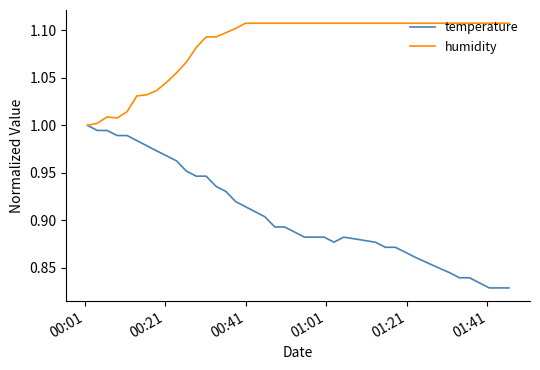

Rank the series by their average value, from highest to lowest.

humidity, temperature